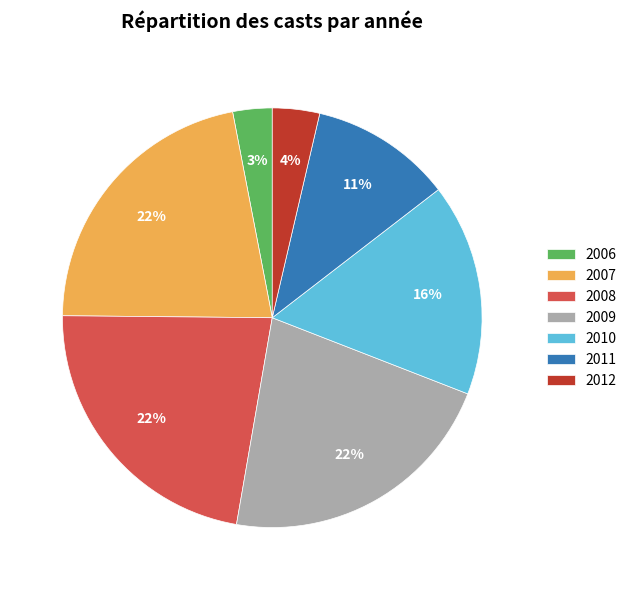

What is the ratio of the value at 2011 to the value at 2009?

0.5